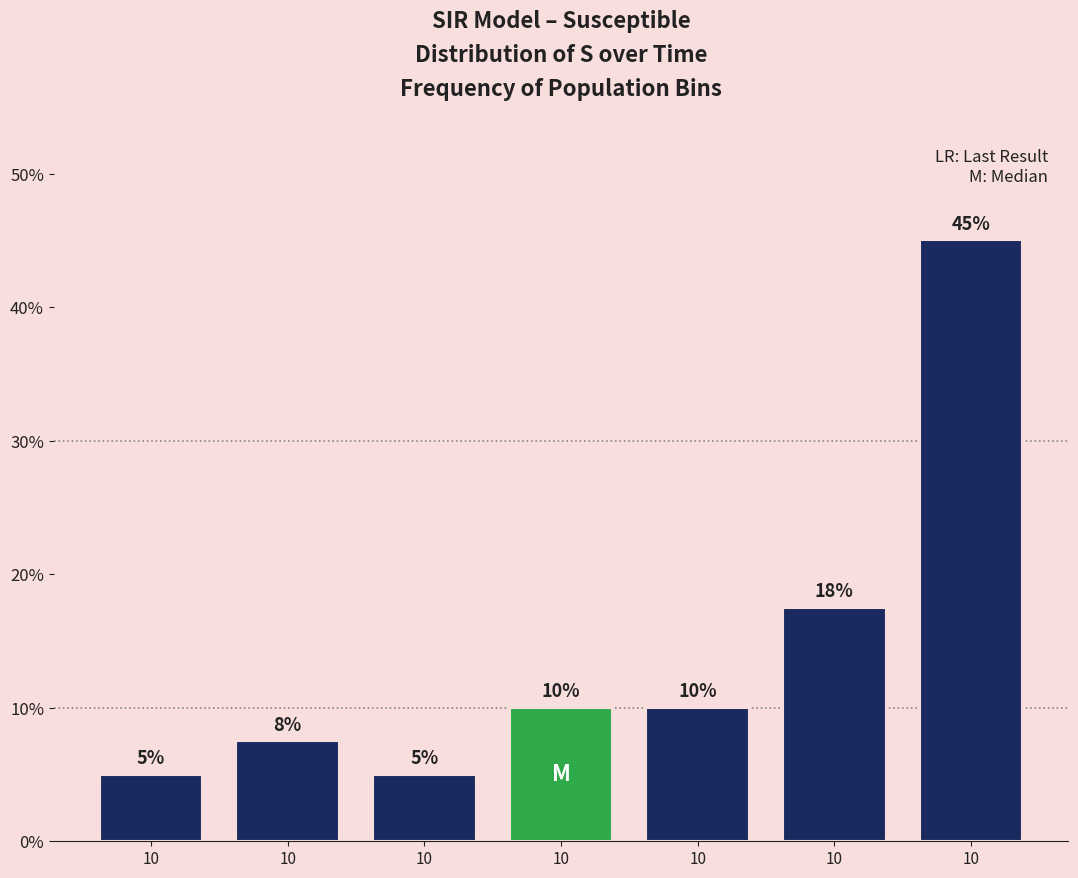

How many data points does each series have?

7